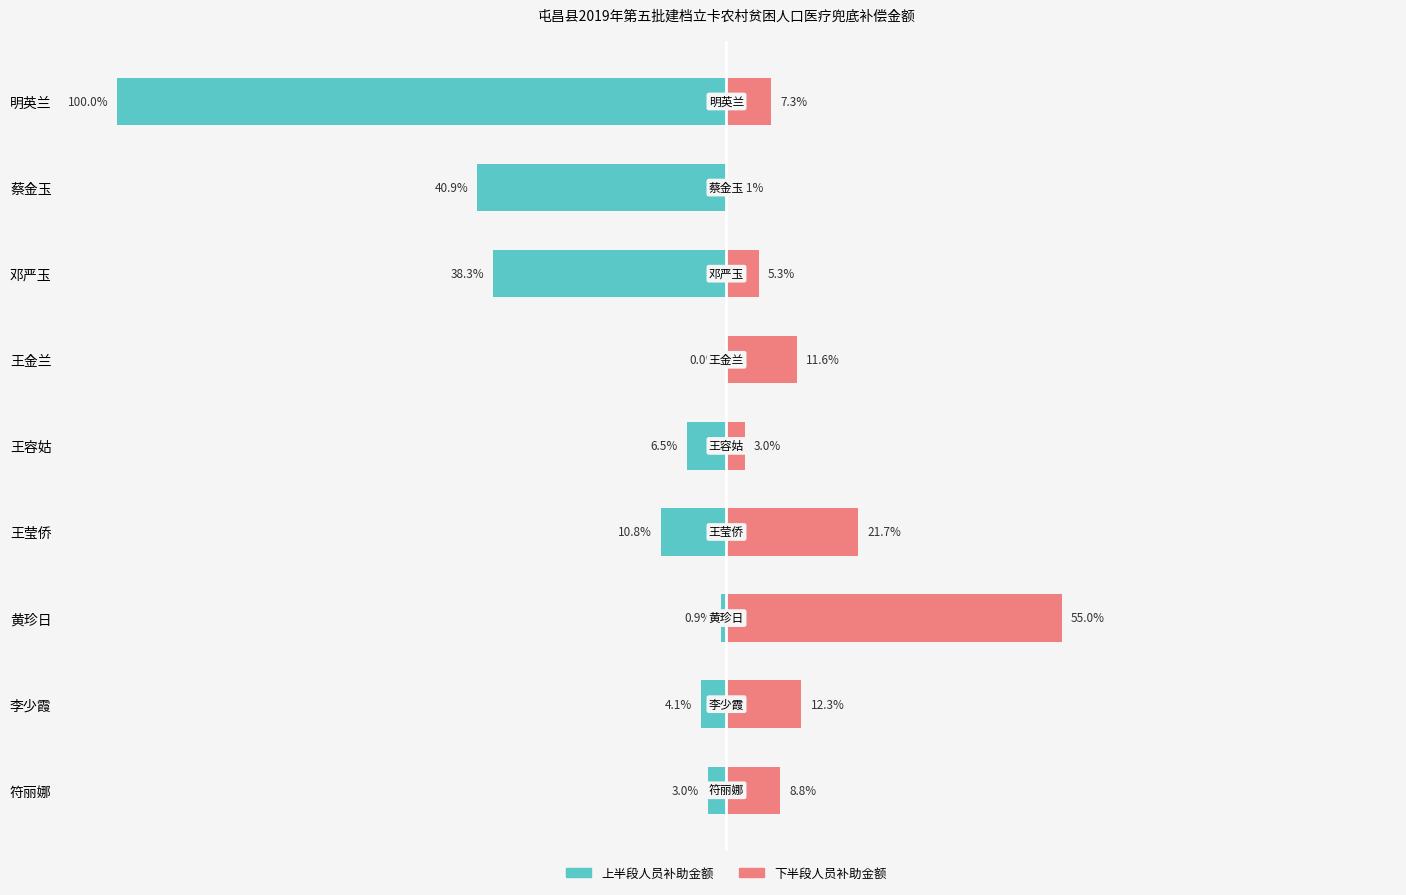

Does the chart contain stacked bars?

No